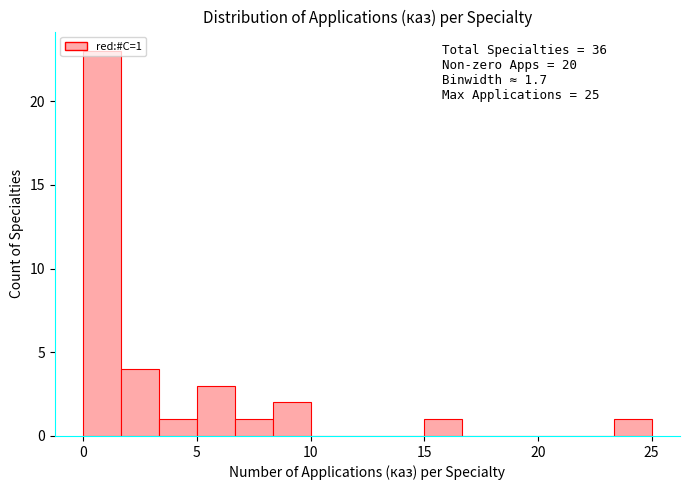

Read against the x-axis, roughly where is the centre of the tallest bar?

1.0